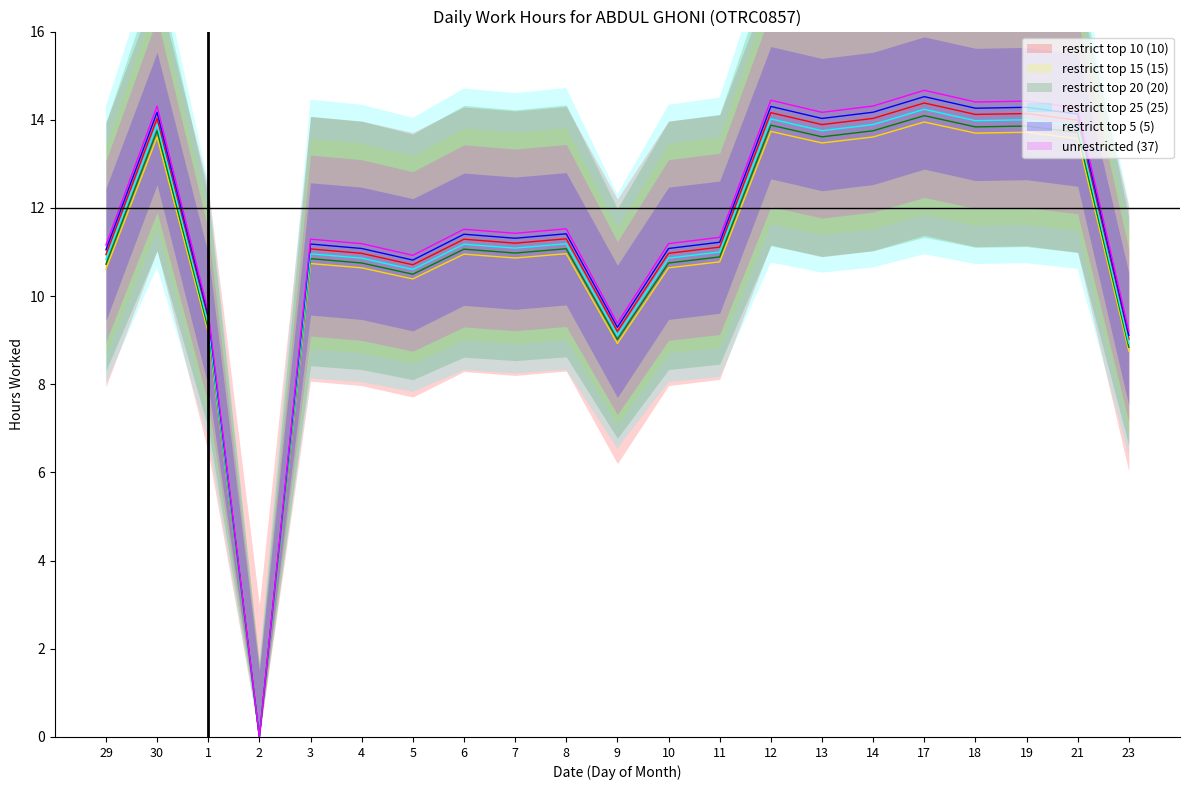

How many values in the Upper Band series are below 10?

4